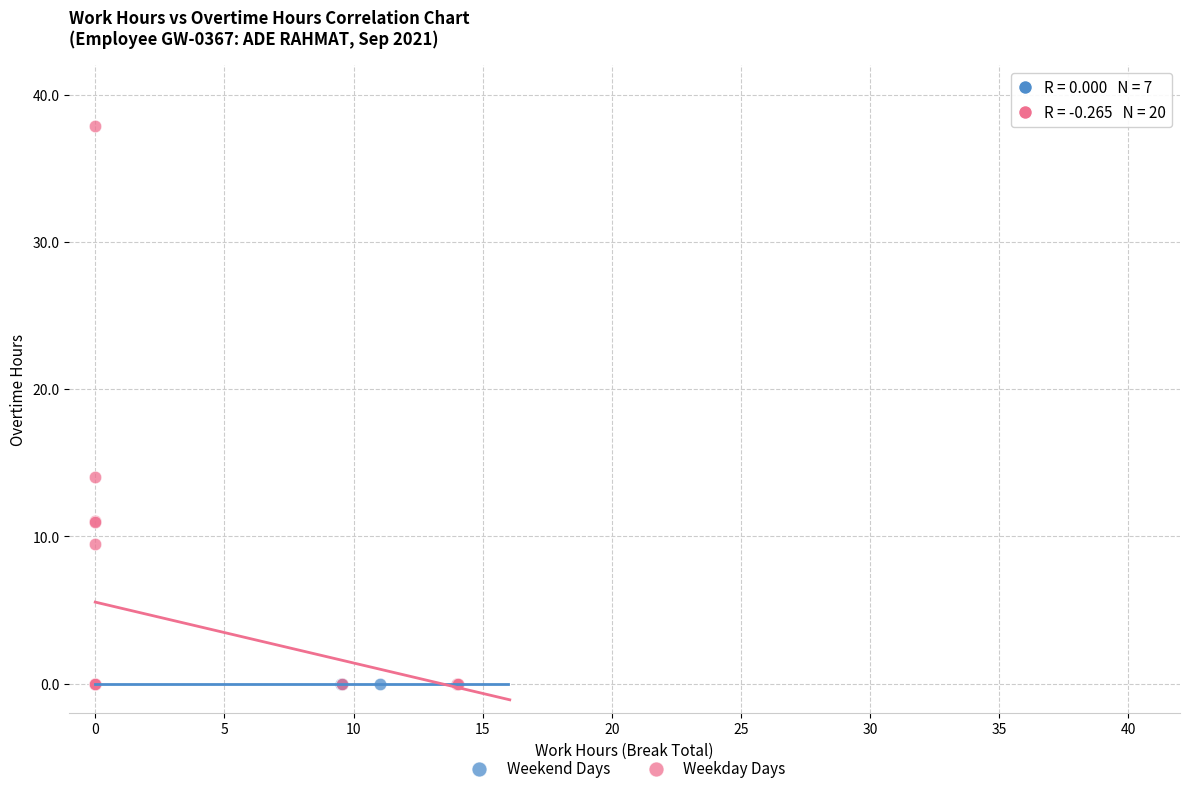

Which series contains the highest Y value?

Weekday Days